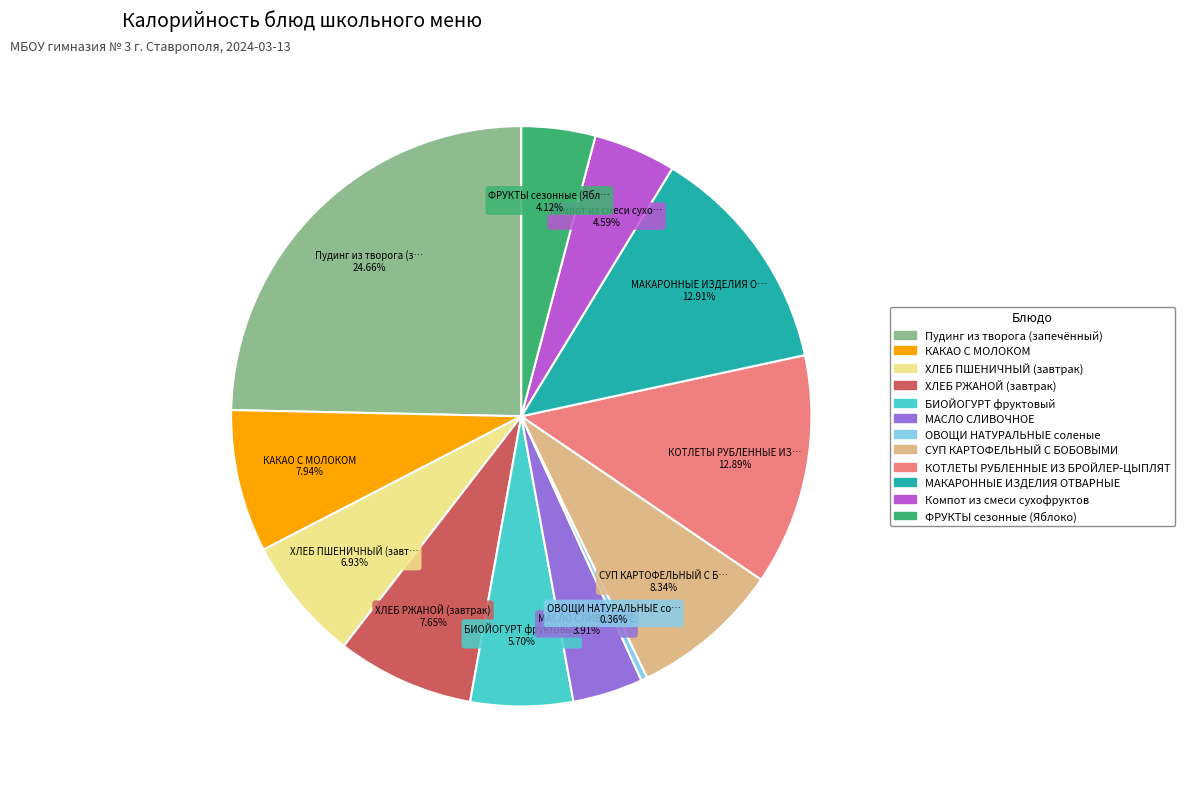

Does any single category account for the majority?

No